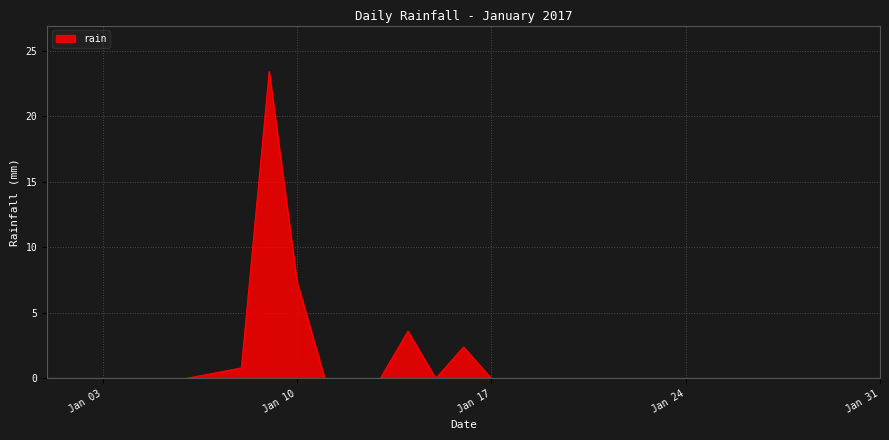

What is the difference between the maximum and minimum values?

23.4